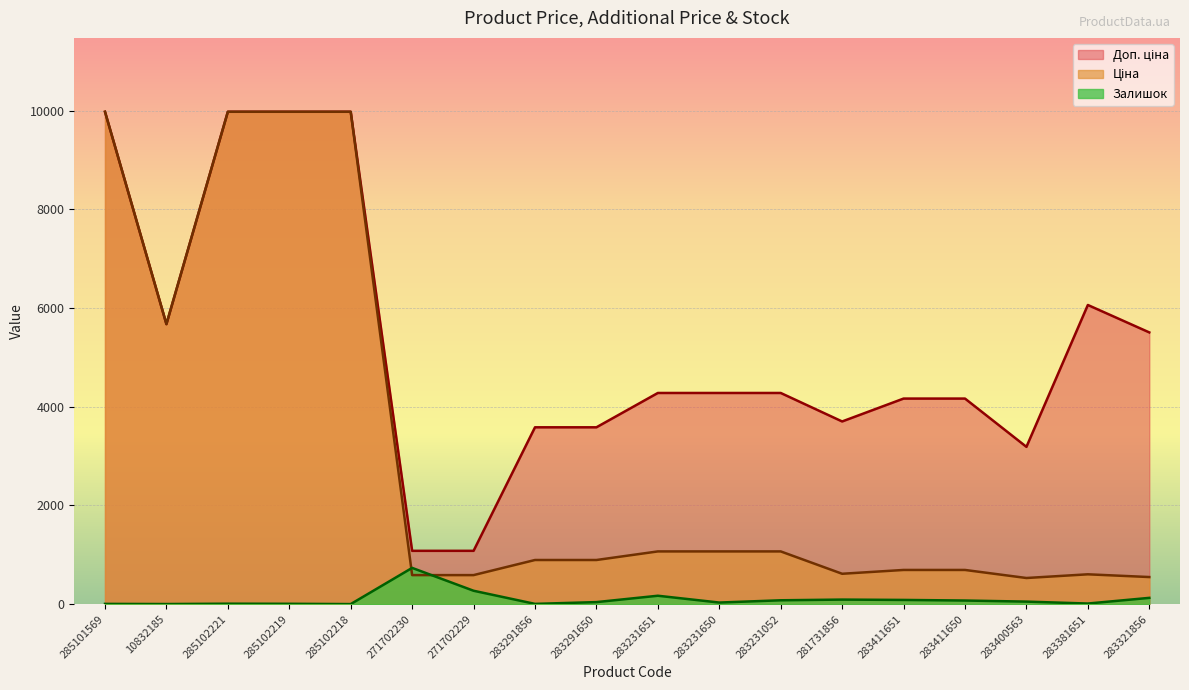

What are all the series names shown in the legend?

Ціна, Доп. ціна, Залишок